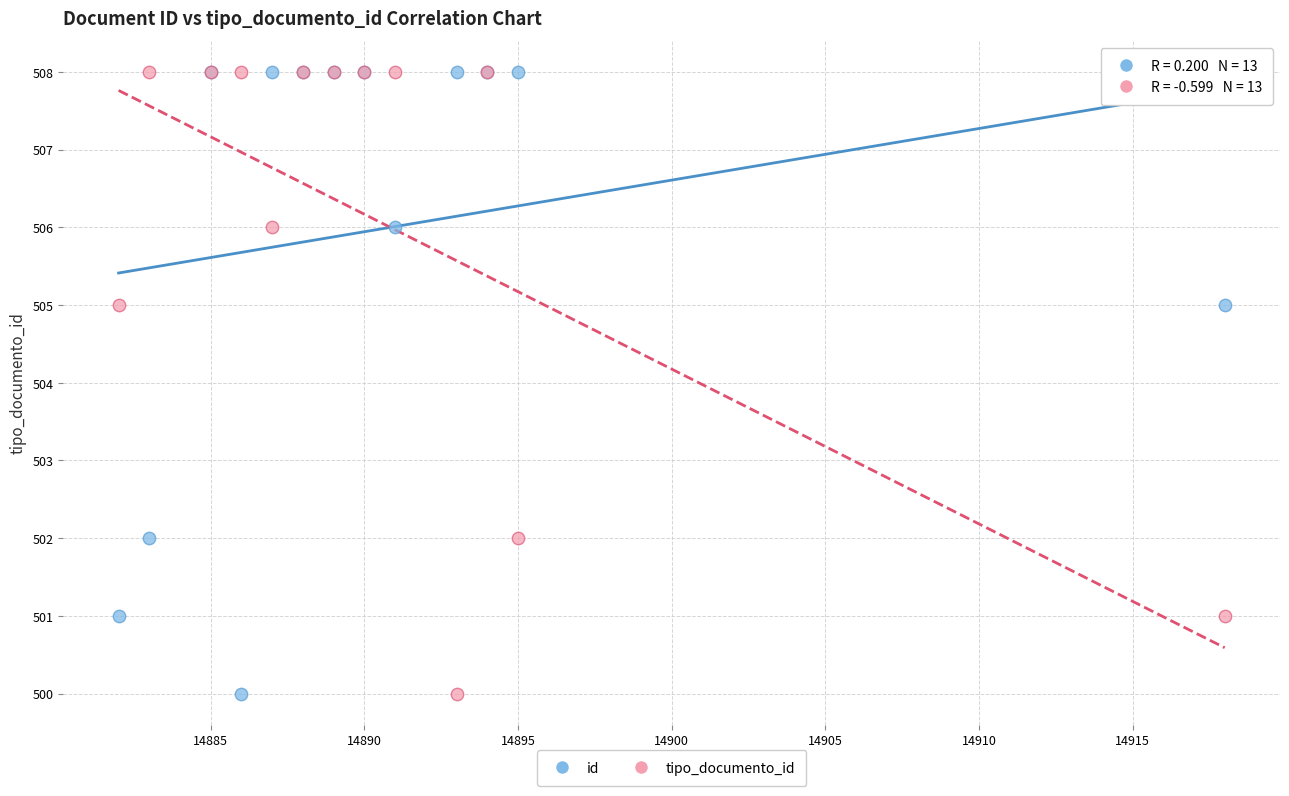

What are all the series names shown in the legend?

id, tipo_documento_id